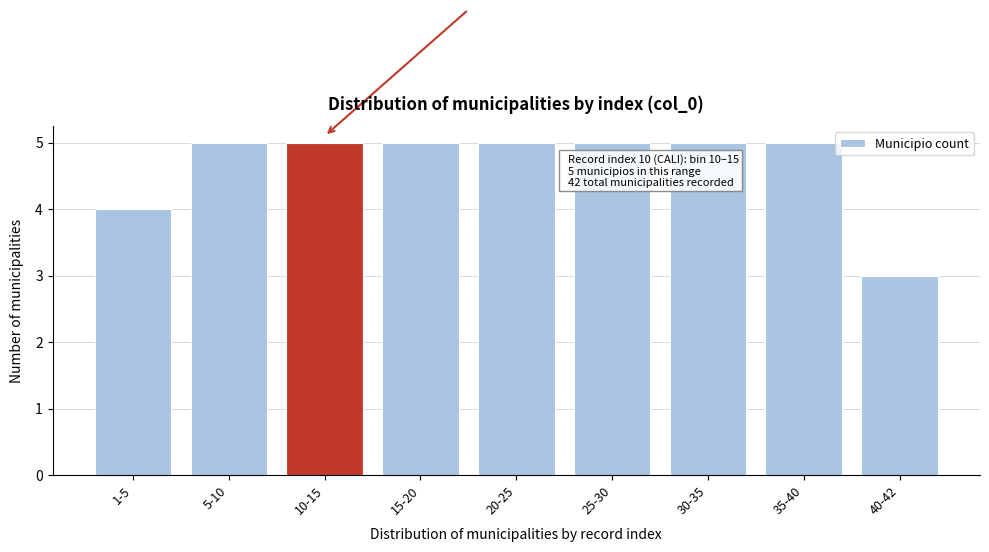

Reading left to right, extract all data points from this chart.

1-5=4	5-10=5	10-15=5	15-20=5	20-25=5	25-30=5	30-35=5	35-40=5	40-42=3